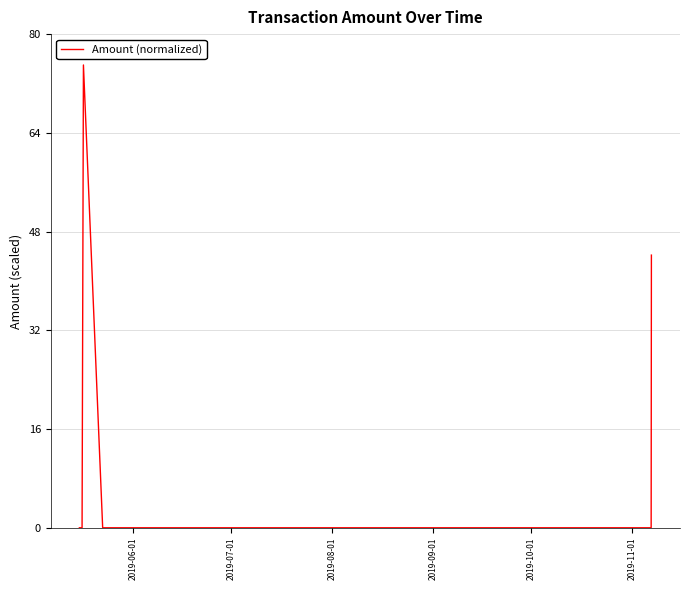

True or false: the data has more than 0 interior local peaks.

True